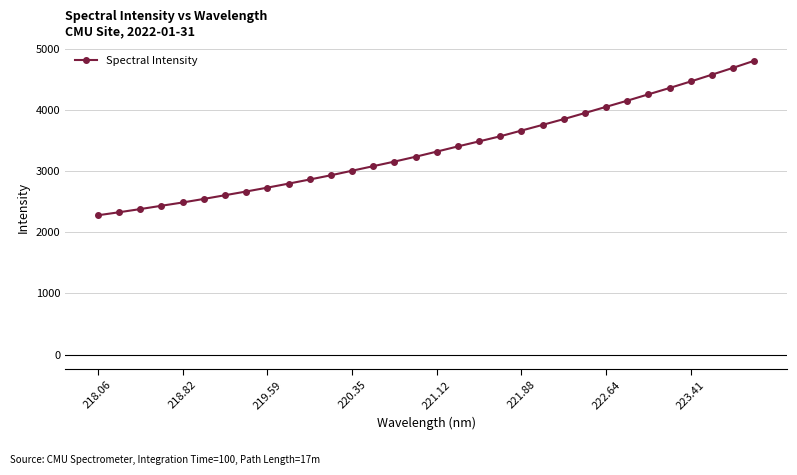

What is the difference between the maximum and minimum values?

2525.0